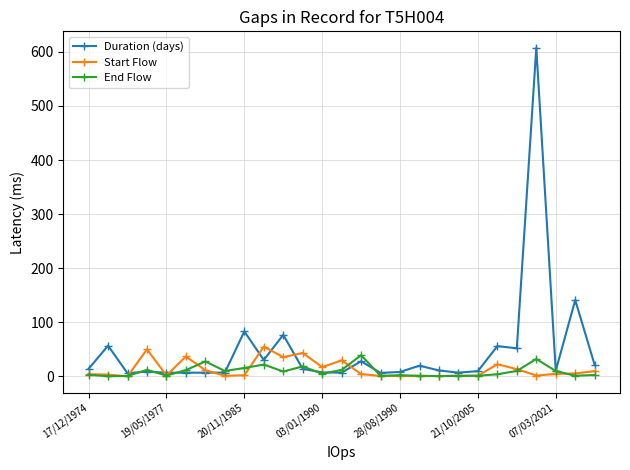

What are all the series names shown in the legend?

Duration (days), Start Flow, End Flow